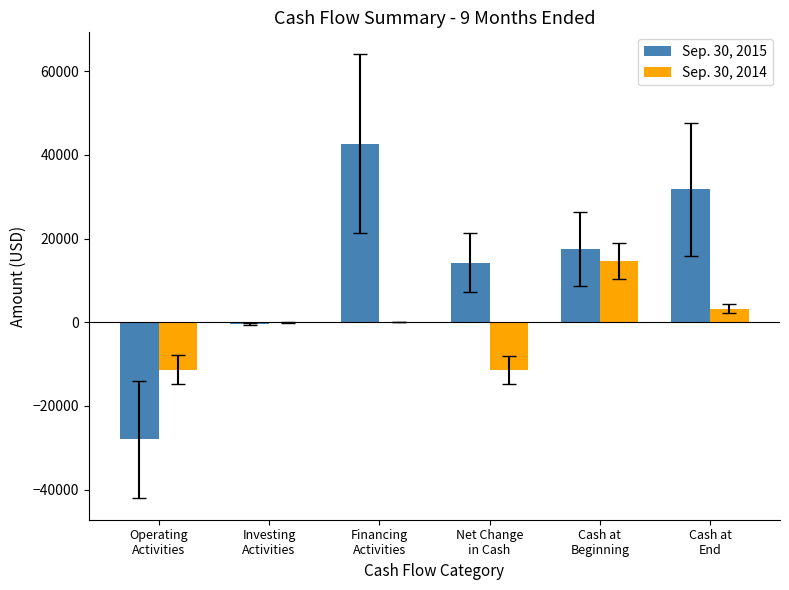

What is the maximum value shown in the chart?

42658